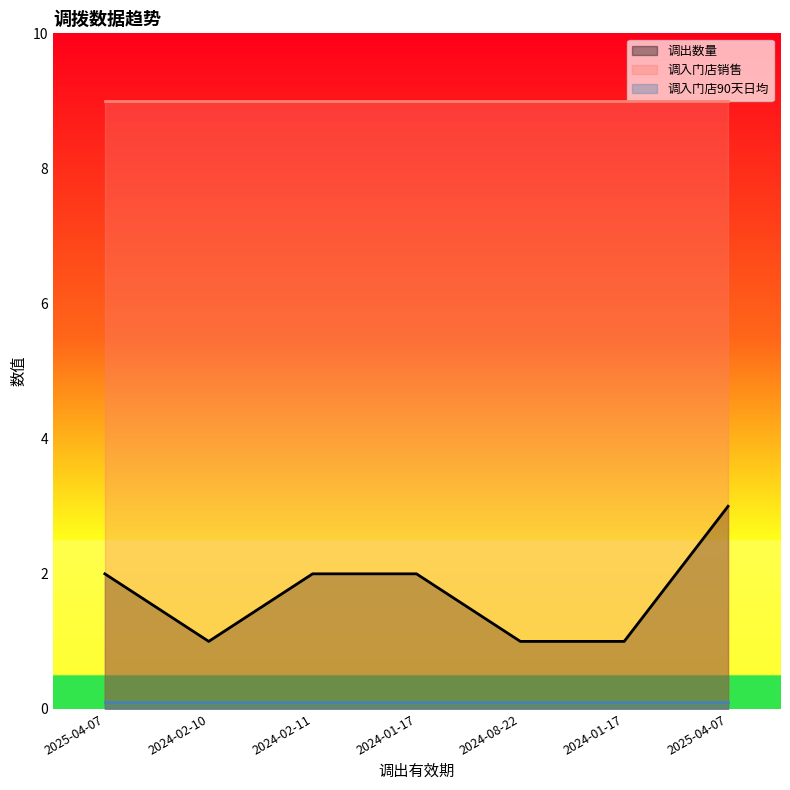

Does the chart have visible grid lines?

No